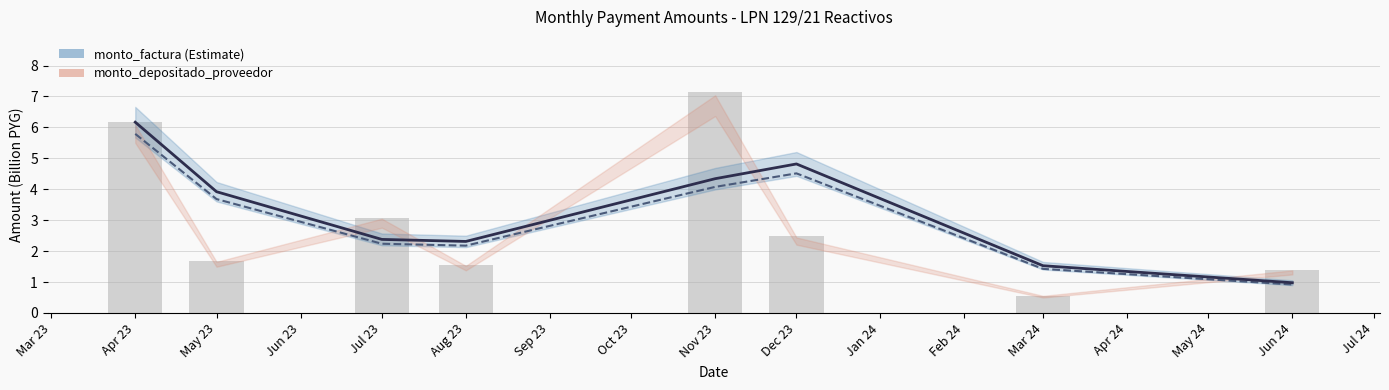

Which series has the largest total across all categories?

monto_factura (Estimate)